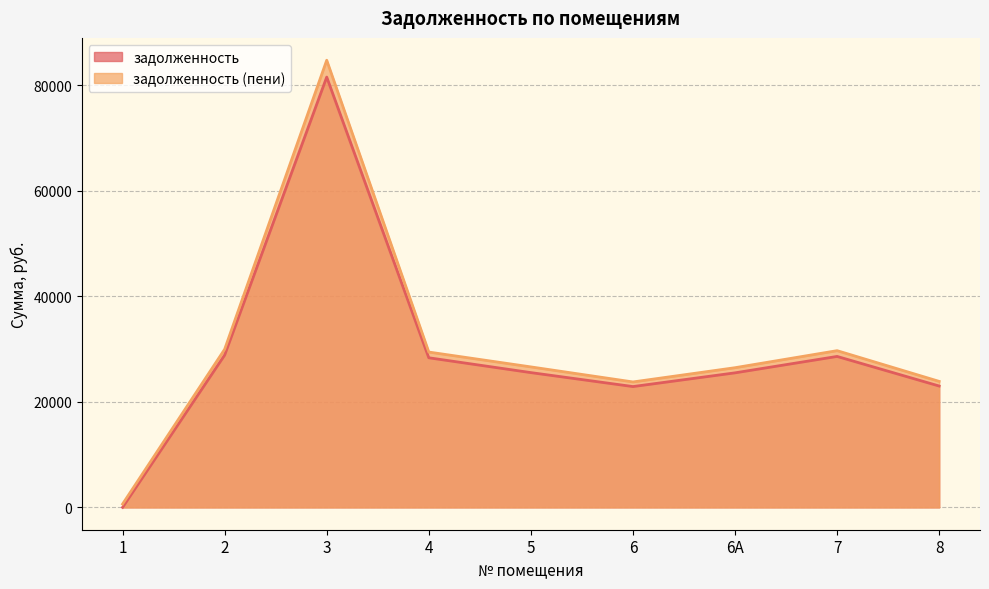

At how many categories does at least one series exceed 76879?

1